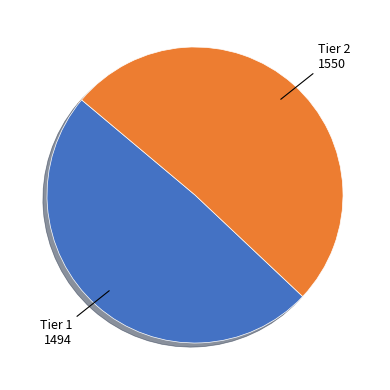

Is there a majority slice in this chart?

Yes